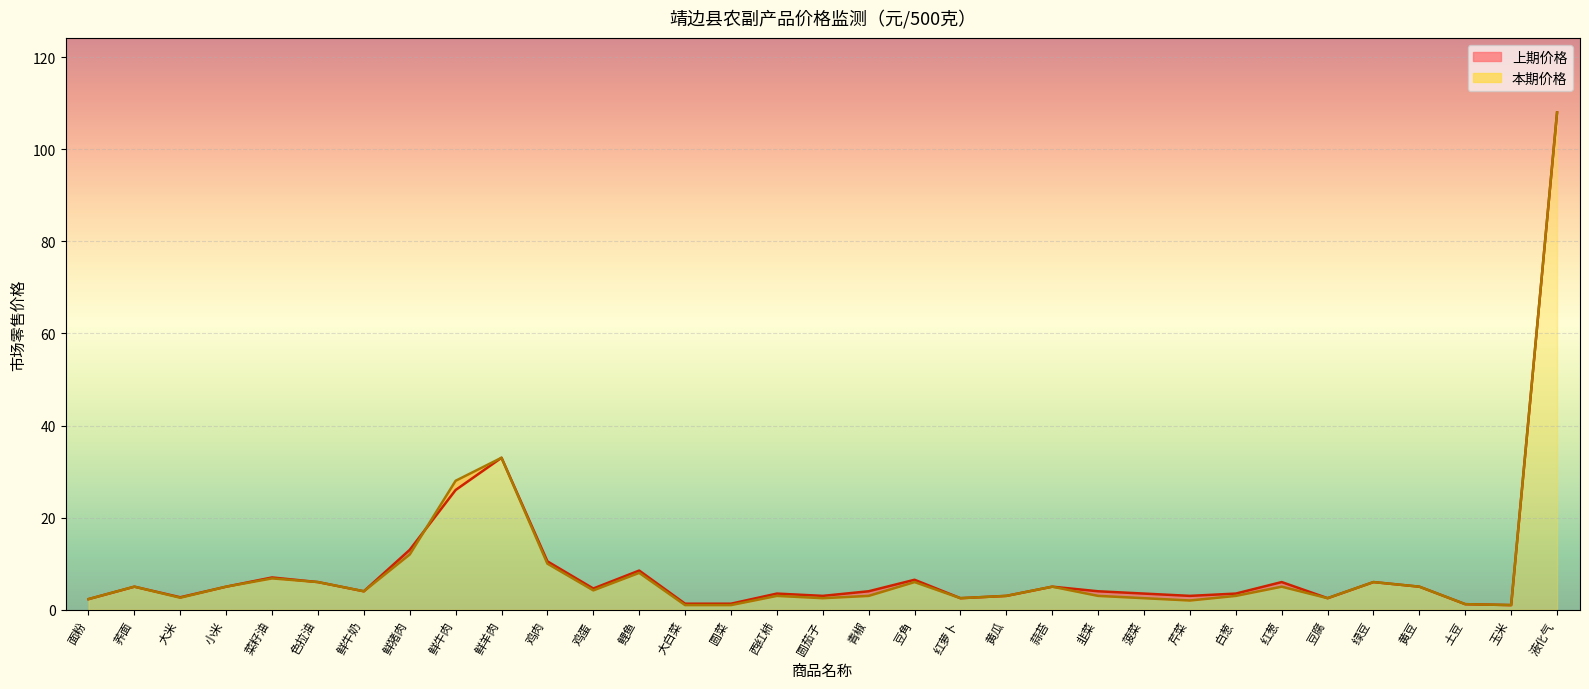

Rank the series at 鲤鱼 from lowest to highest value.

本期价格, 上期价格